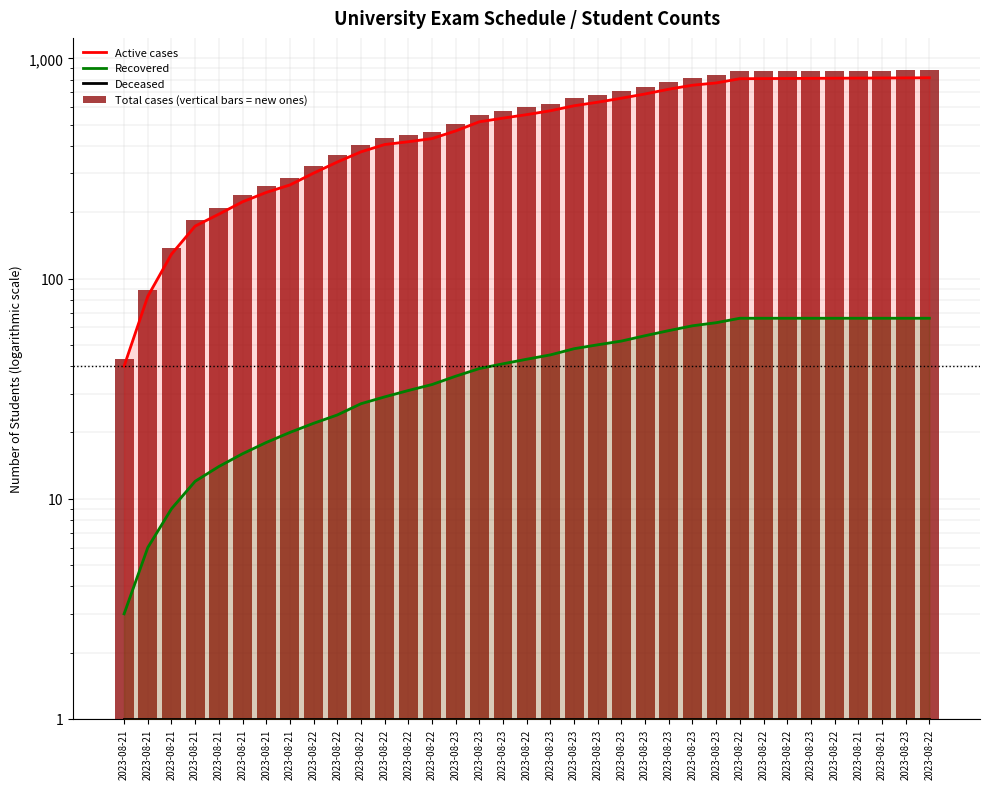

What is the greatest value displayed?

882